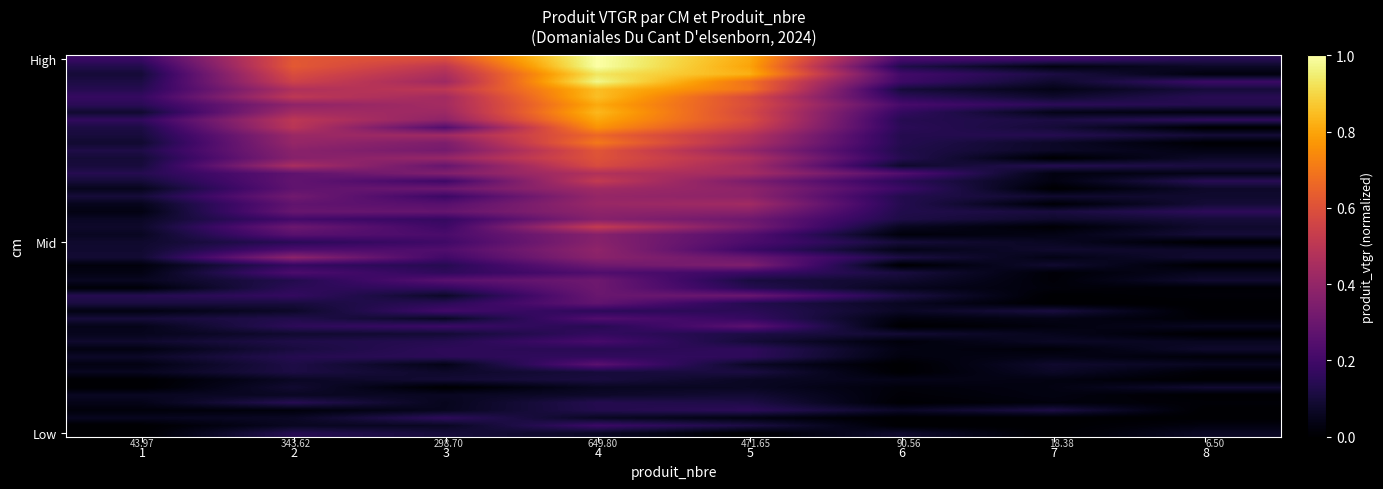

Reading left to right, transcribe all the data shown in this chart.

0.1	0.4	0.4	0.8	0.6	0.2	0.0	0.0